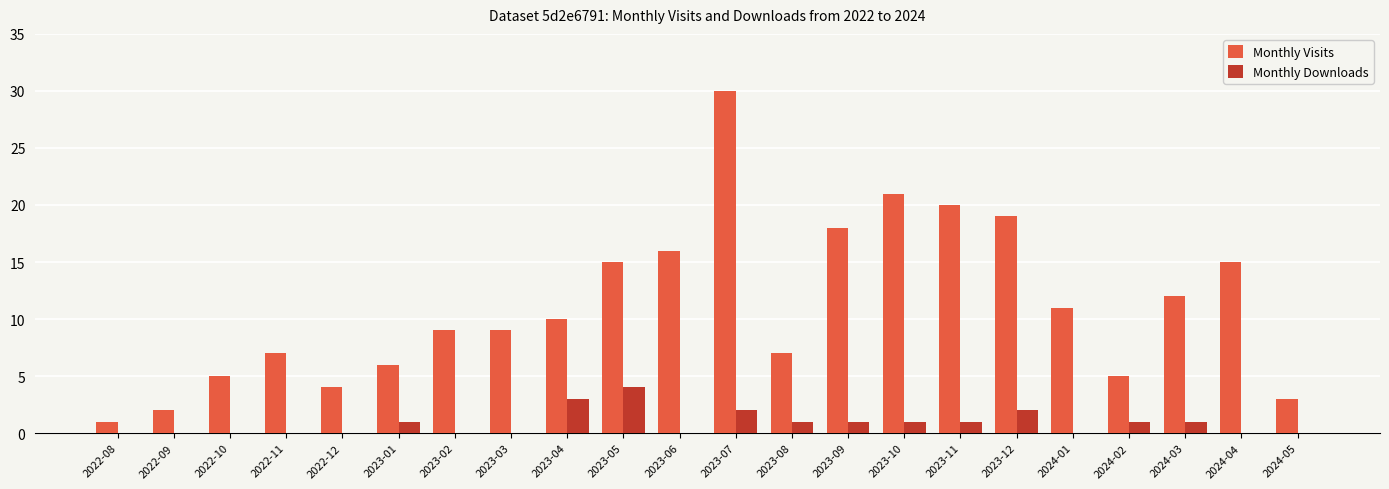

The value of Monthly Visits at 2022-11 is 7. True or false?

True